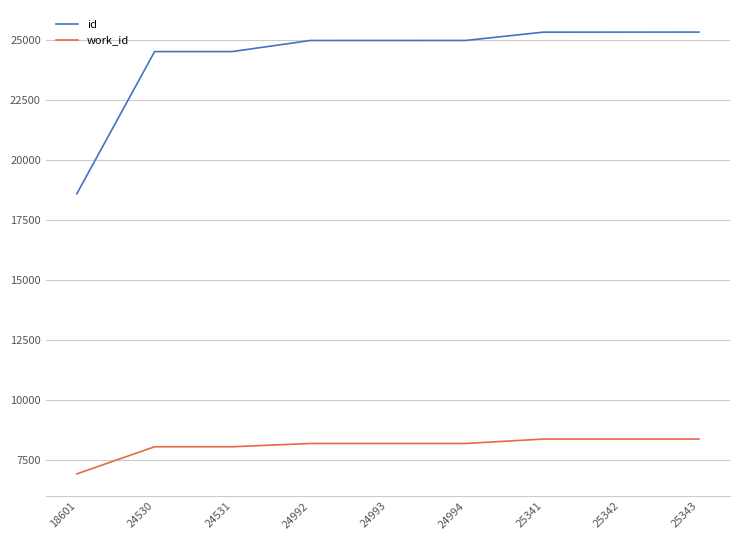

Is it true that id equals 36613 at 24992?

False